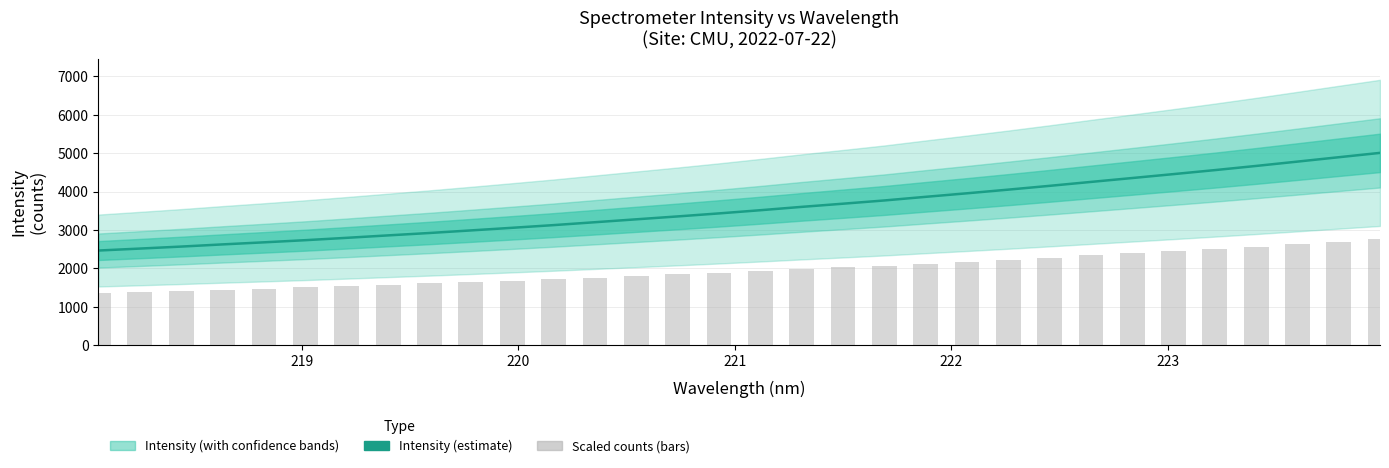

What is the difference between the second highest and minimum values?

2429.2